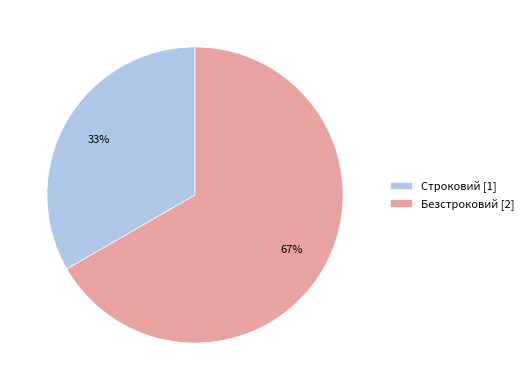

Is there any slice that represents more than half of the pie?

Yes